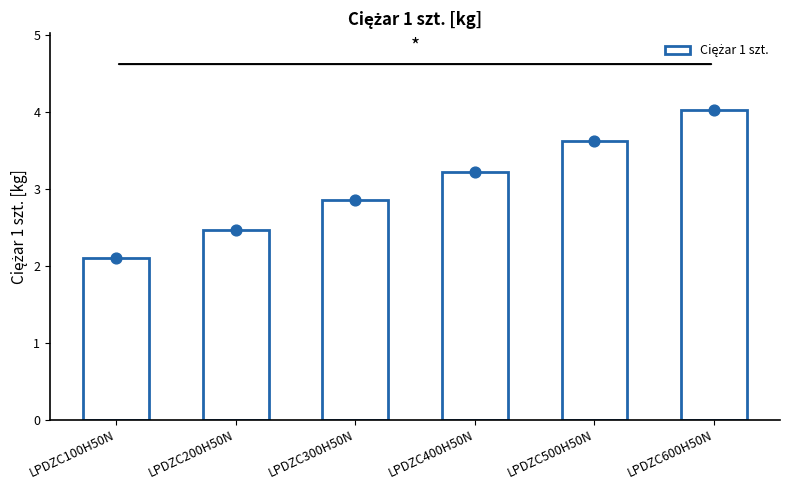

What is the change in value from LPDZC300H50N to LPDZC500H50N?

+0.8